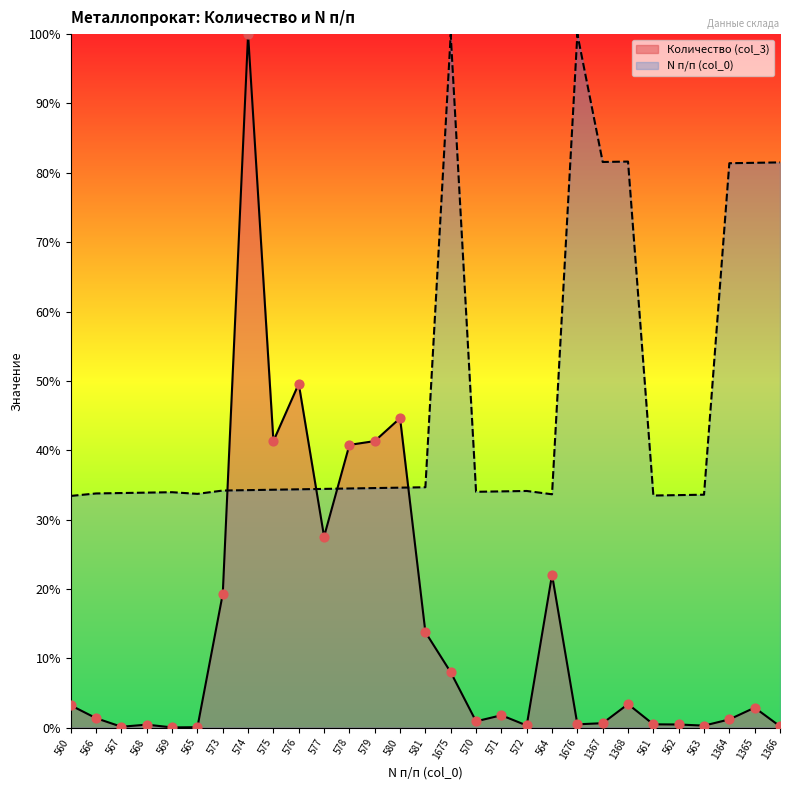

What is the total value across all series at 575?

0.8